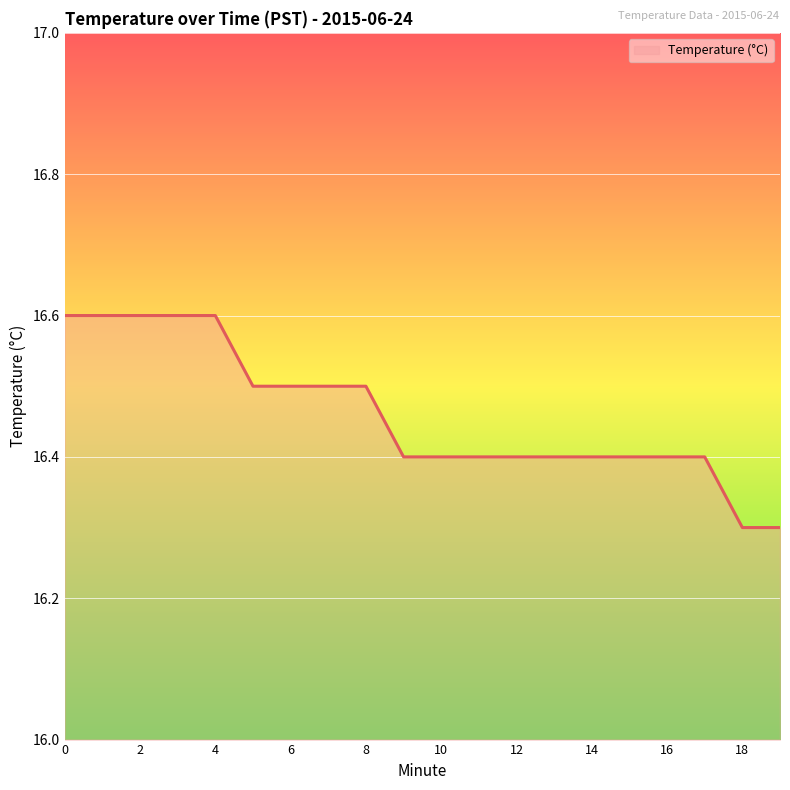

What is the minimum value shown in the chart?

16.3